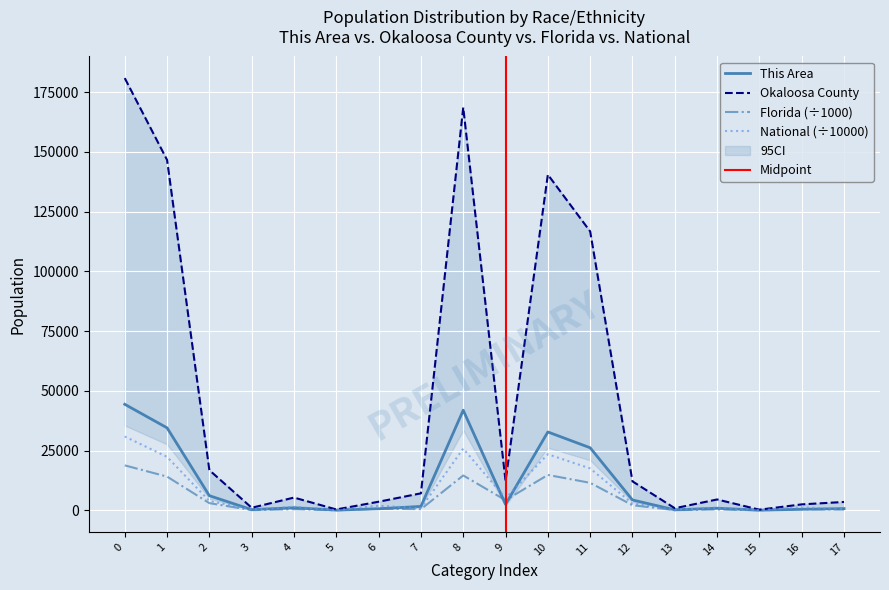

What is the minimum value shown in the chart?

9.3